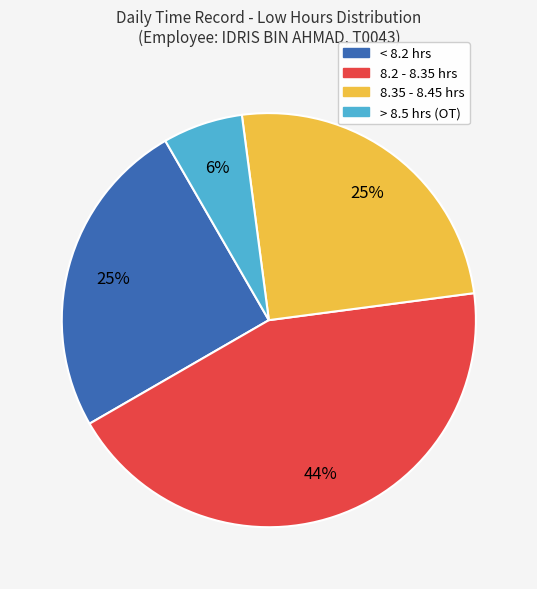

Is there any slice that represents more than half of the pie?

No